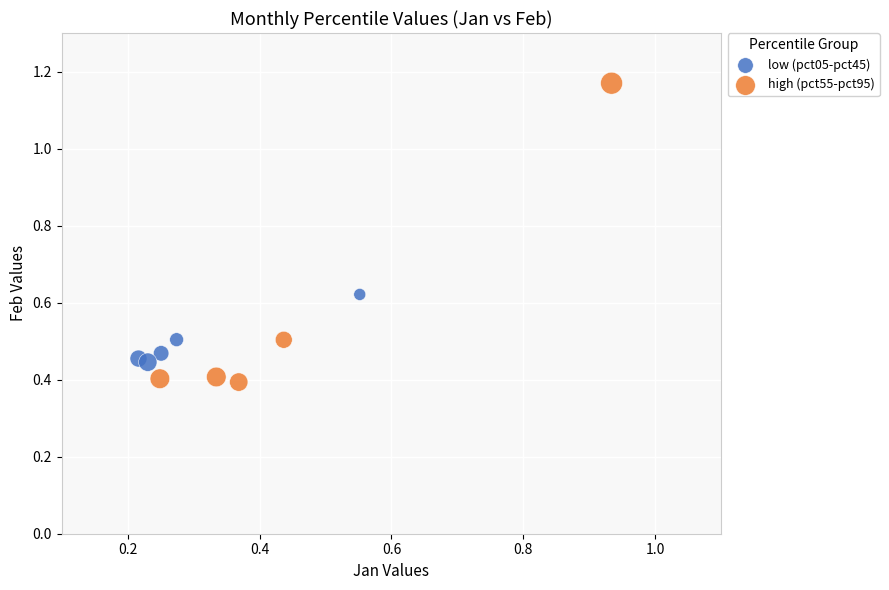

Which series has the largest Y range (max minus min)?

high (pct55-pct95)